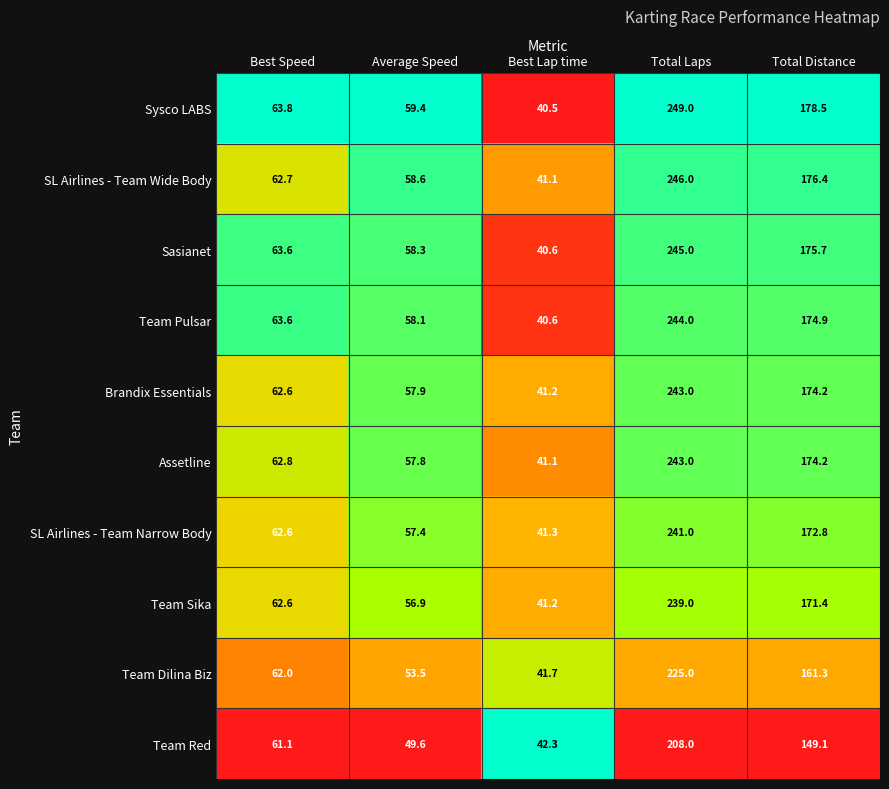

List the labels in order of Sasianet value, smallest first.

Best Lap time, Average Speed, Best Speed, Total Distance, Total Laps